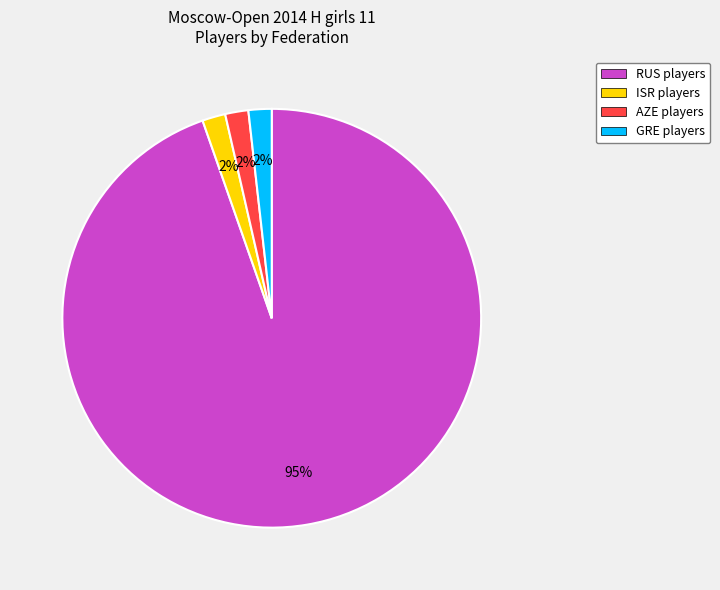

Which slice represents more than half of the pie?

RUS players